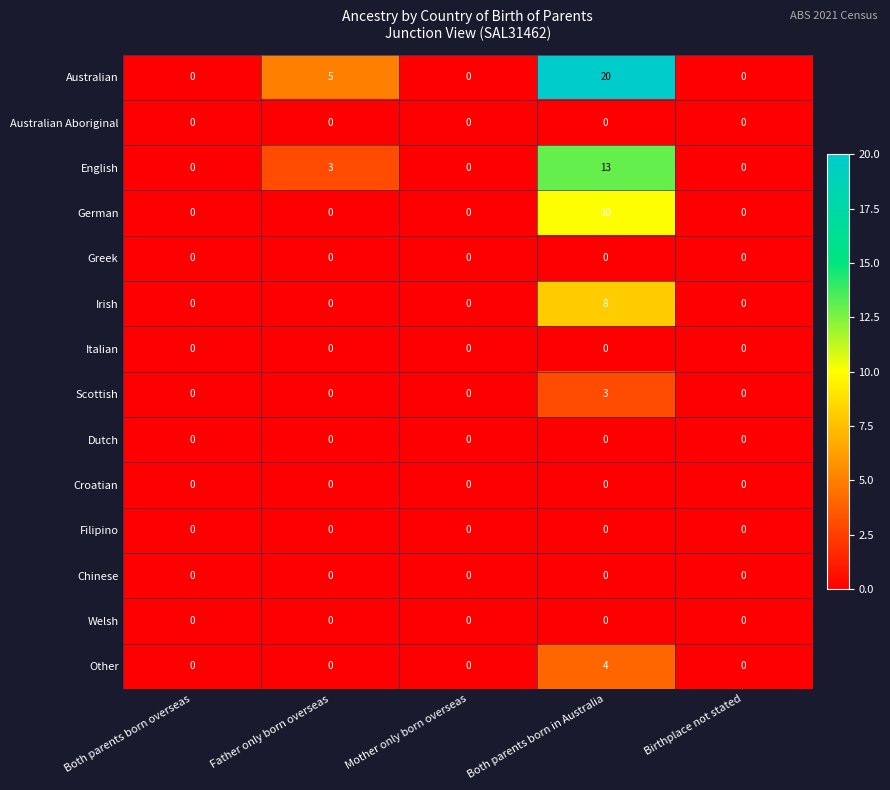

Which series has the largest range (max minus min)?

Australian